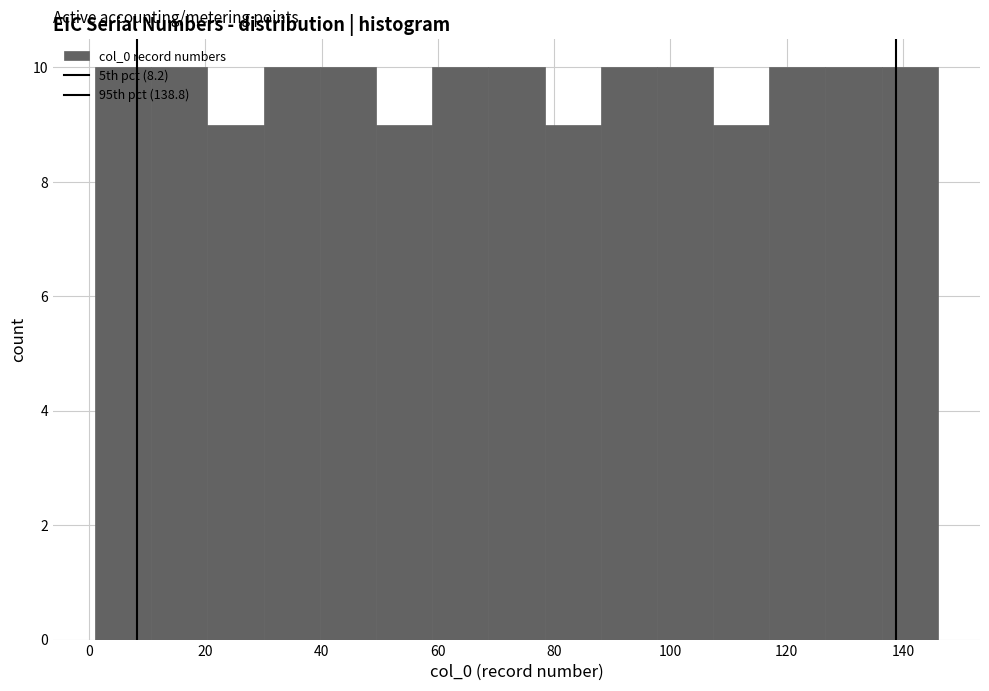

What is the height of the bar covering 118 to 126 on the x-axis? Neither the bar edges nor the heights are printed on the chart, so give them approximately, as read against the axes.

10